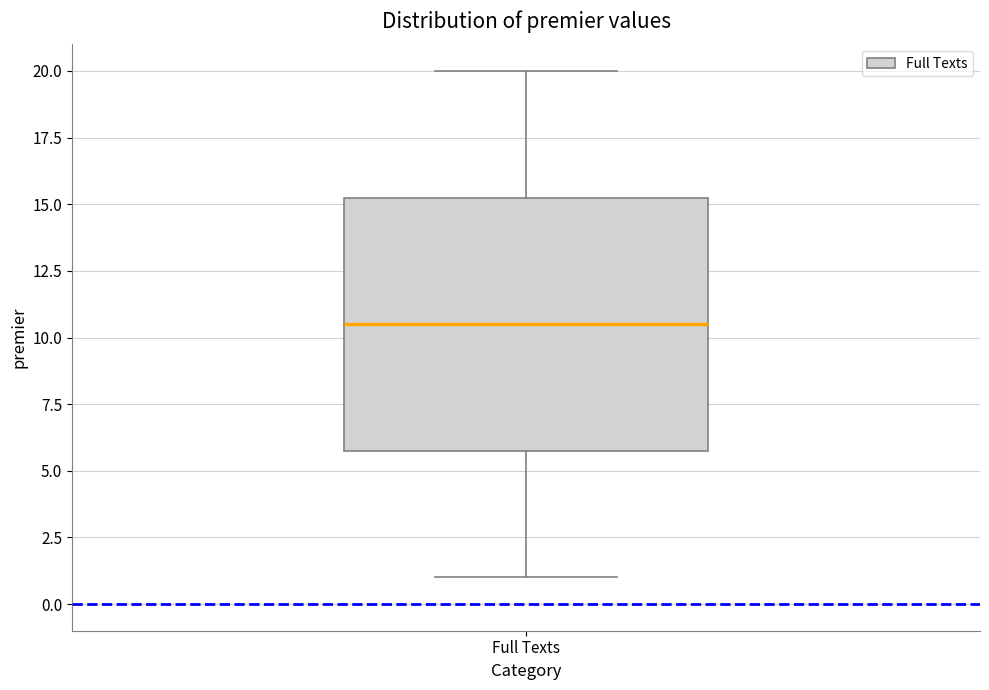

Where is the upper edge of the box for Full Texts on the y-axis? The values are not printed on the chart, so give them approximately, as read against the axis.

15.5